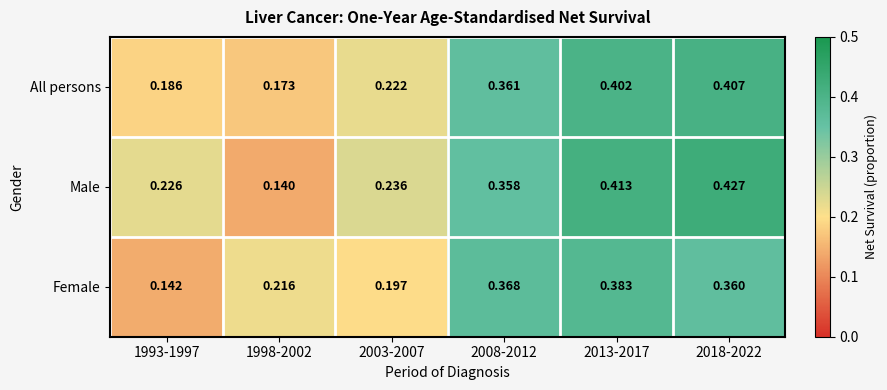

Which series has the largest total across all categories?

Male